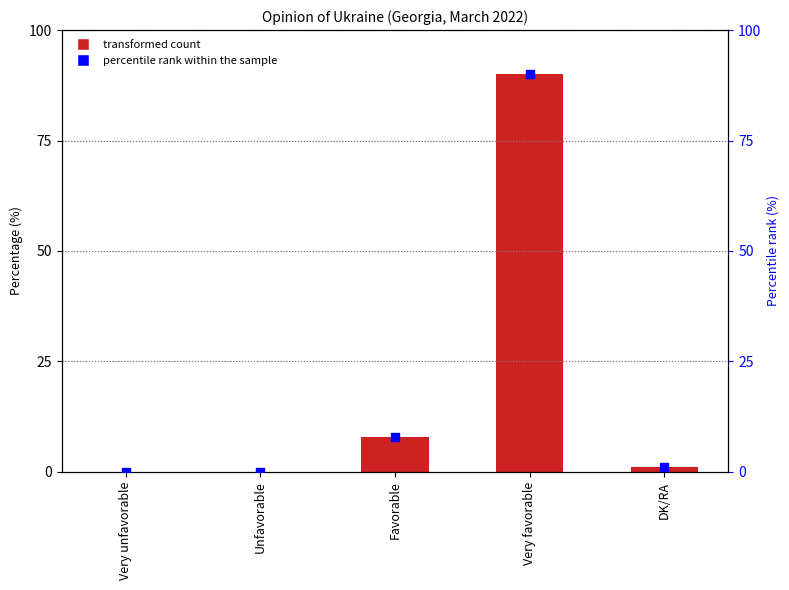

At which category is the sum across all series the highest?

Very favorable